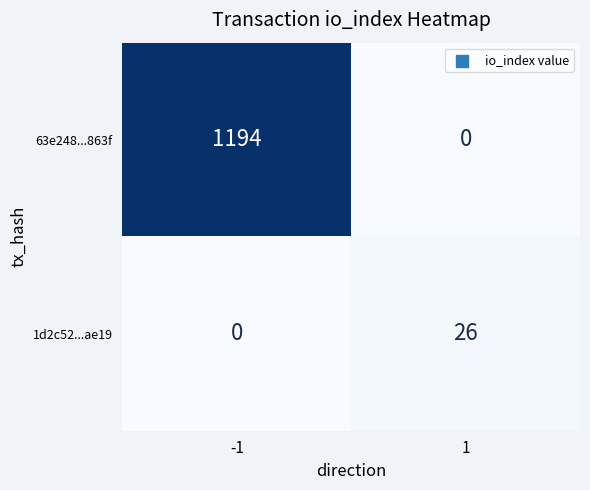

What is the sum of all 63e248...863f values?

1194